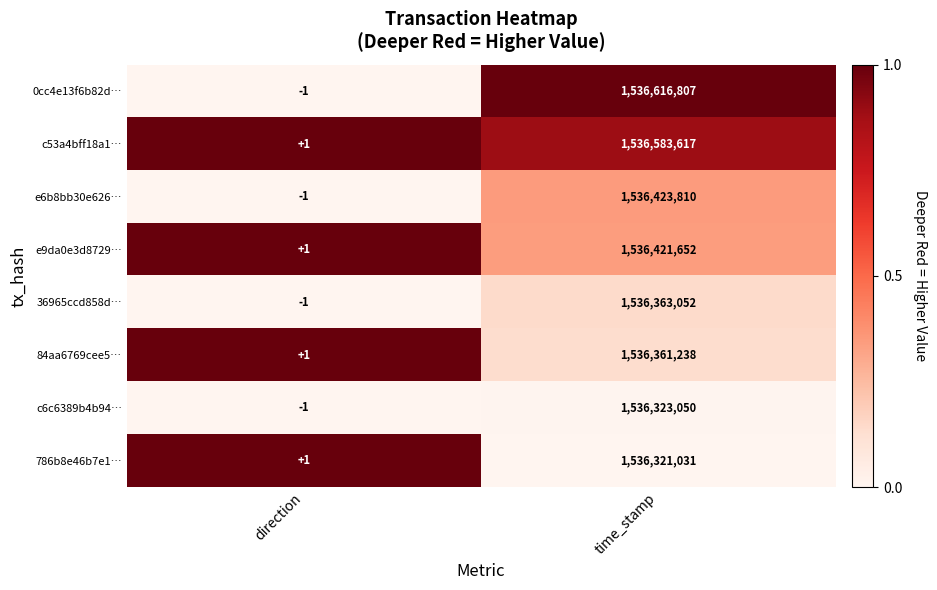

What is the difference between the maximum and minimum values in the c53a4bff18a1… series?

1536583616